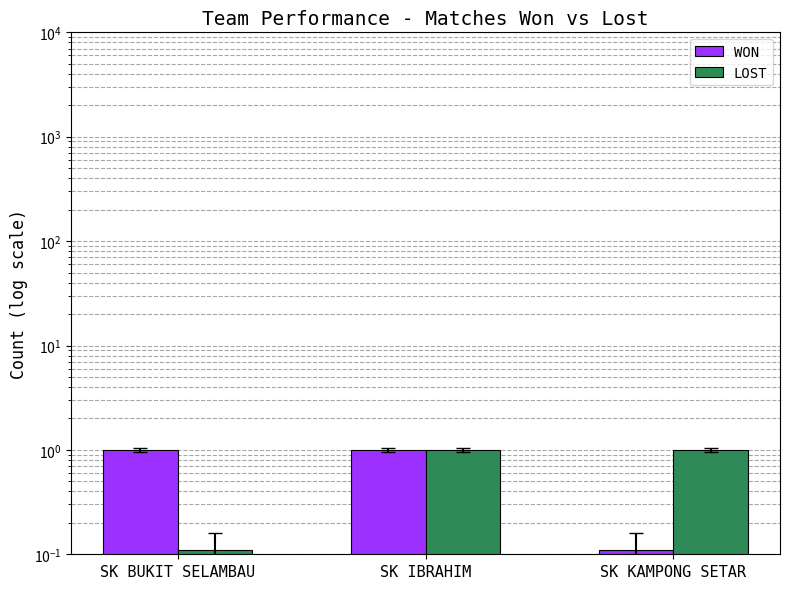

How many distinct data groups are displayed?

2